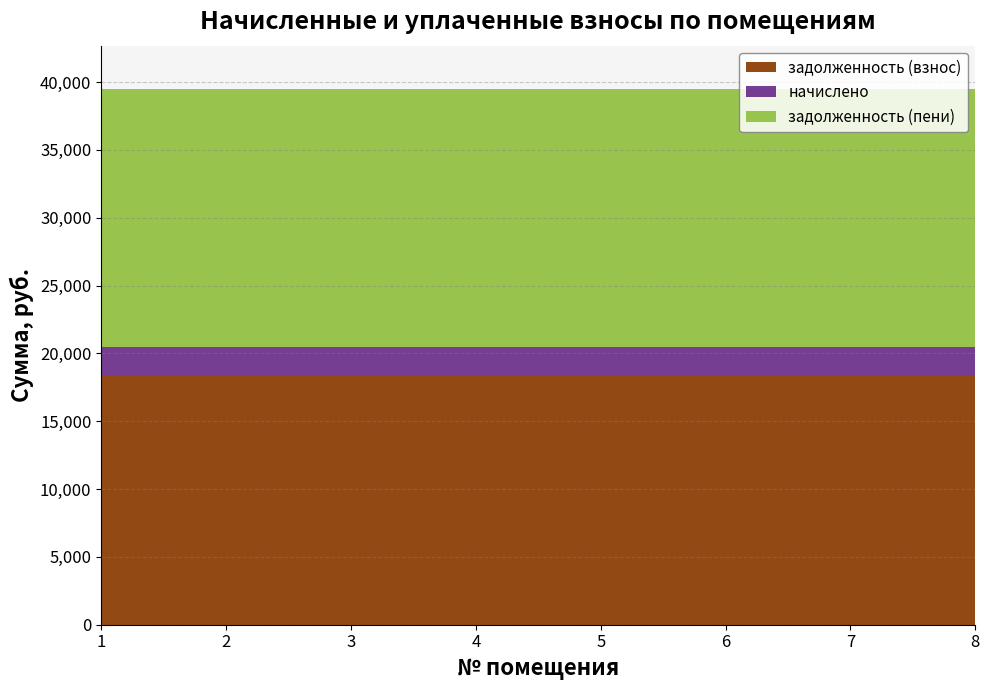

What is the approximate value of задолженность (взнос) at 1?

18355.7